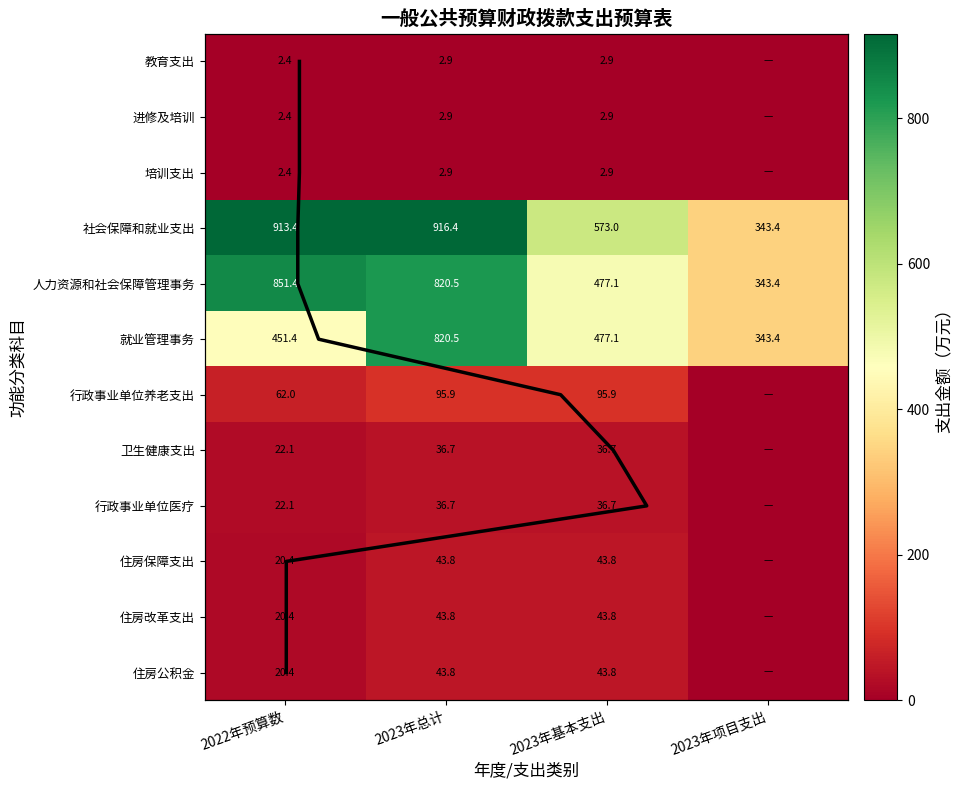

Is it true that 住房保障支出 equals 14.5 at 2023年基本支出?

False